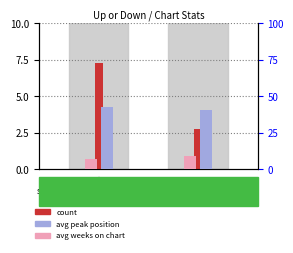

Reading left to right, list all the values displayed in this chart.

count: 7.2	2.8
avg_peak_position: 7.1	9.3
avg_weeks_on_chart: 42.5	40.4